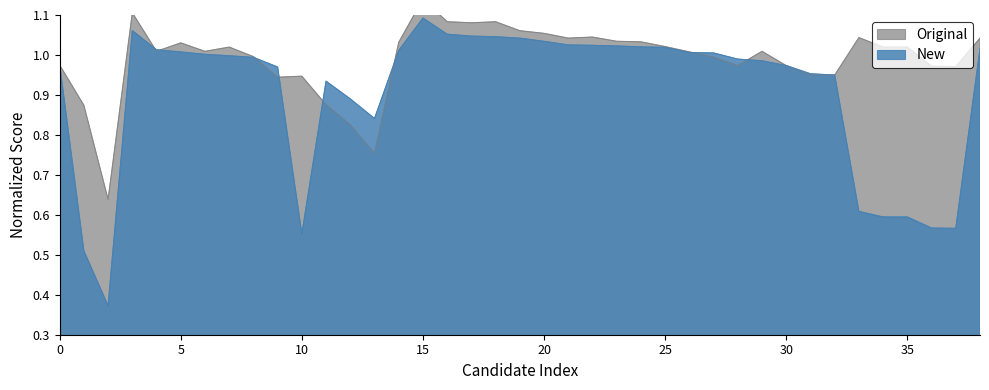

Reading left to right, what are all the values shown in this chart?

Original: 1.0	0.9	0.6	1.1	1.0	1.0	1.0	1.0	1.0	0.9	0.9	0.9	0.8	0.8	1.0	1.1	1.1	1.1	1.1	1.1	1.1	1.0	1.0	1.0	1.0	1.0	1.0	1.0	1.0	1.0	1.0	0.9	0.9	1.0	1.0	1.0	1.0	1.0	1.0
New: 1.0	0.5	0.4	1.1	1.0	1.0	1.0	1.0	1.0	1.0	0.6	0.9	0.9	0.8	1.0	1.1	1.1	1.0	1.0	1.0	1.0	1.0	1.0	1.0	1.0	1.0	1.0	1.0	1.0	1.0	1.0	1.0	0.9	0.6	0.6	0.6	0.6	0.6	1.0